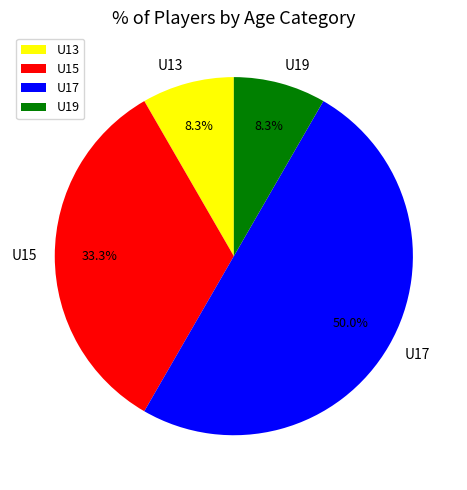

Count the number of slices in the pie.

4